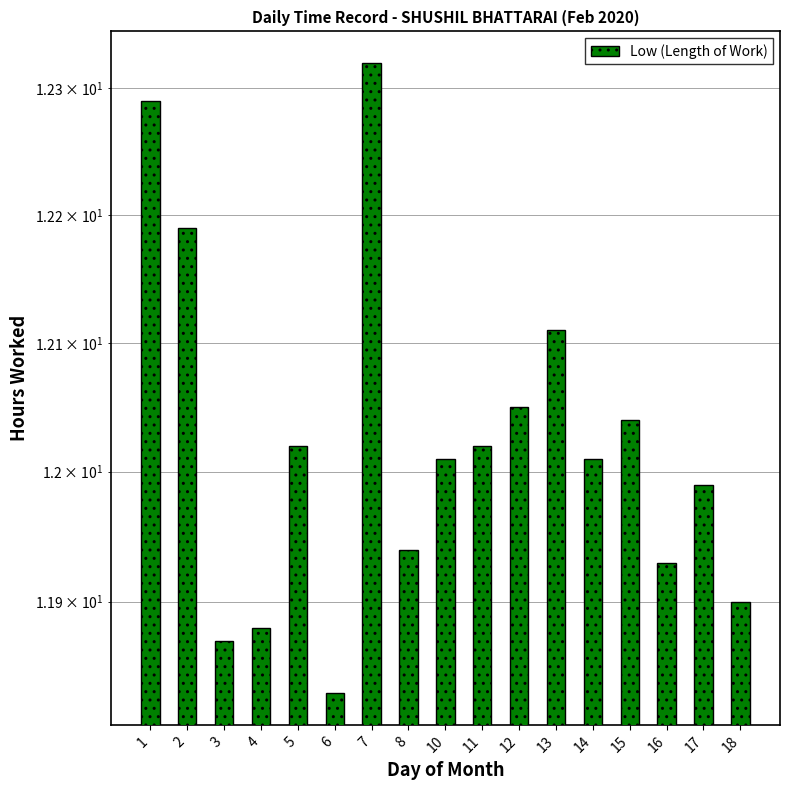

Approximately how many times larger is the value at 2 compared to 4?

1.0